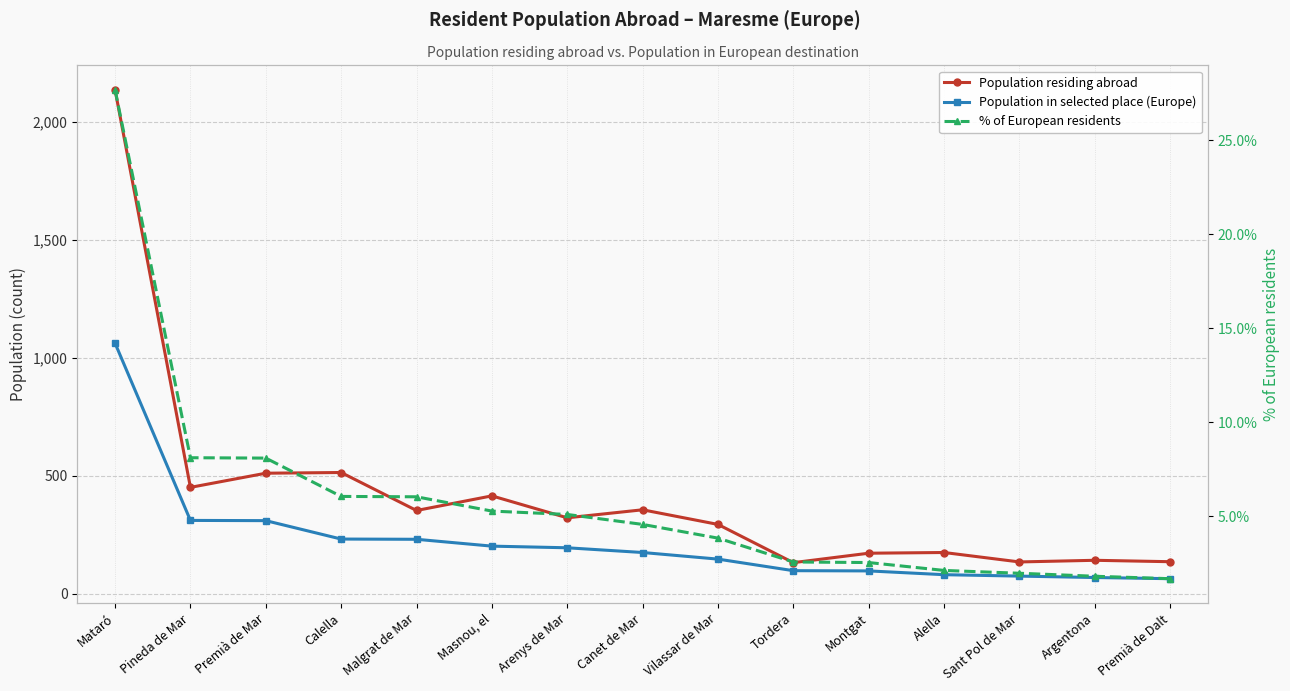

How many interior local valleys does the Population residing abroad series have?

5